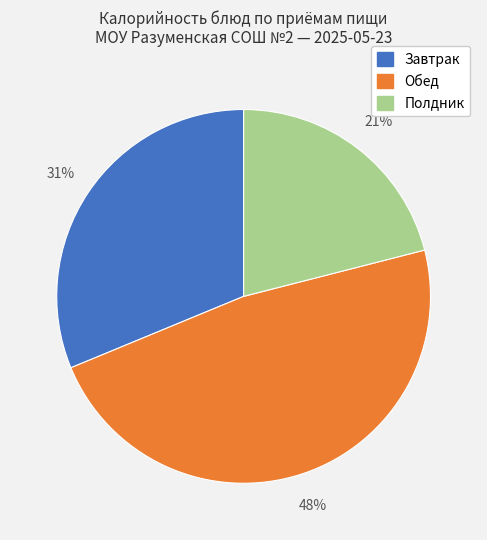

Is the sum of Полдник and Завтрак greater than half?

Yes